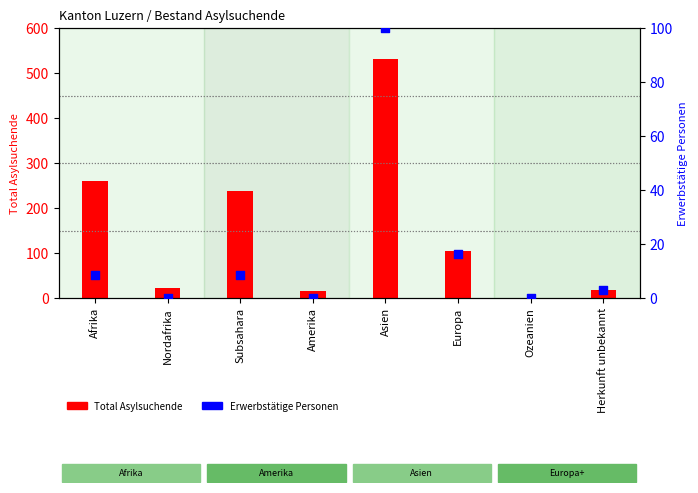

At how many categories does at least one series exceed 380?

1